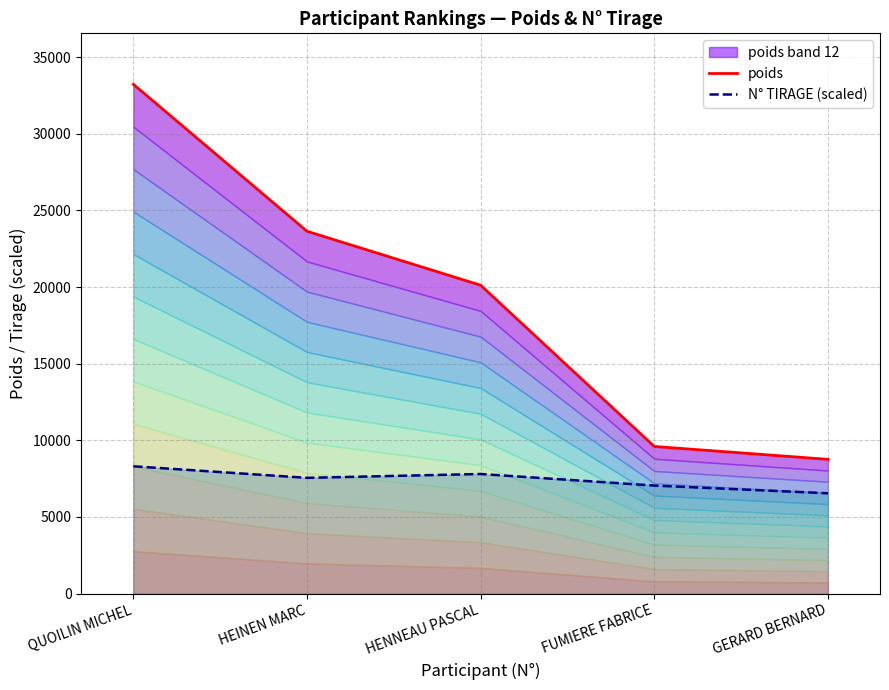

What is the greatest value displayed?

33230.0